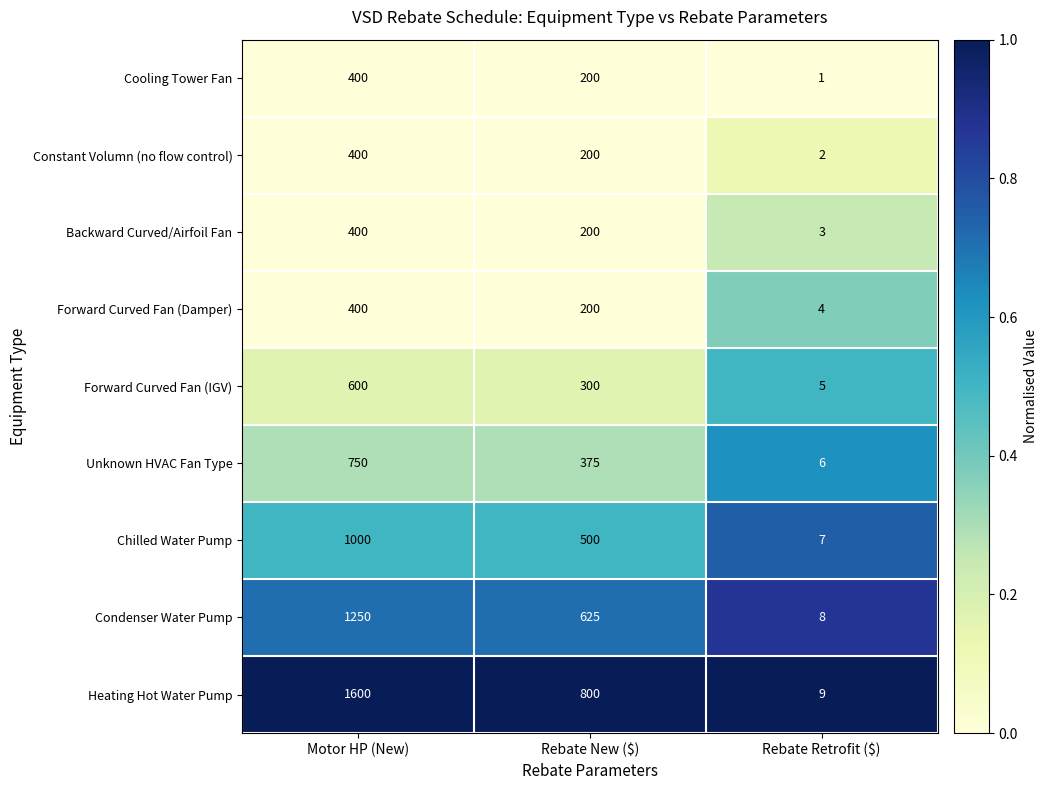

Reading left to right, what are all the values shown in this chart?

Cooling Tower Fan: 400	200	1
Constant Volumn (no flow control): 400	200	2
Backward Curved/Airfoil Fan: 400	200	3
Forward Curved Fan (Damper): 400	200	4
Forward Curved Fan (IGV): 600	300	5
Unknown HVAC Fan Type: 750	375	6
Chilled Water Pump: 1000	500	7
Condenser Water Pump: 1250	625	8
Heating Hot Water Pump: 1600	800	9